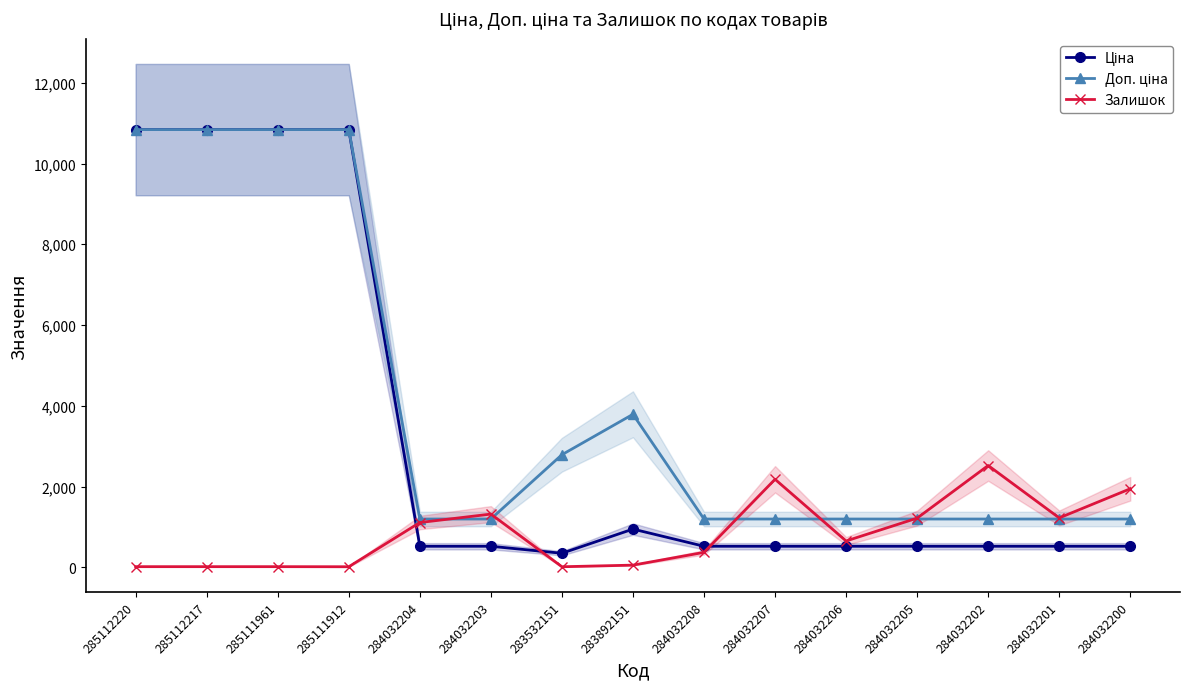

True or false: Ціна has more than 1 points higher than both neighbors.

False